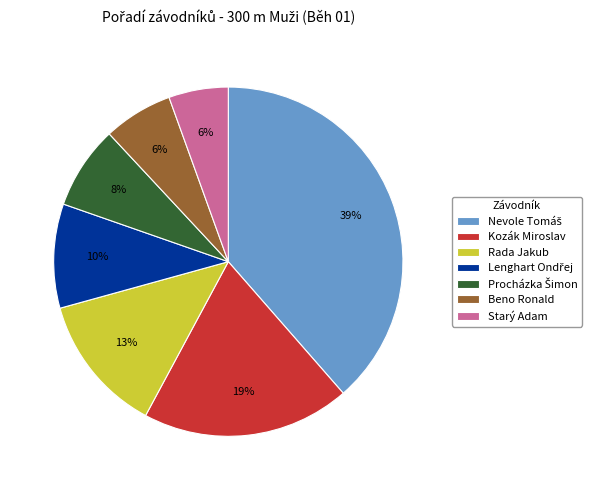

Approximately how many times larger is the value at Beno Ronald compared to Kozák Miroslav?

0.3